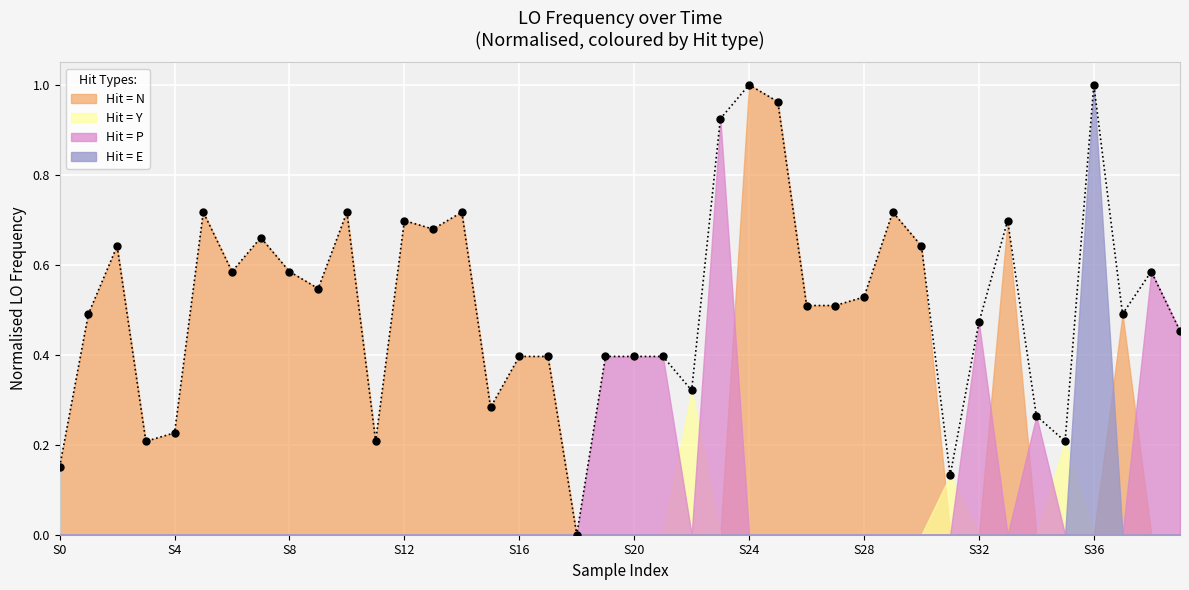

What is the label of the 21st point from the left?

S20